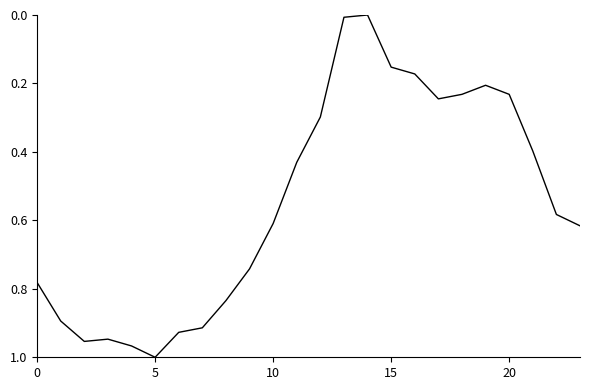

How many lines are shown in the chart?

1